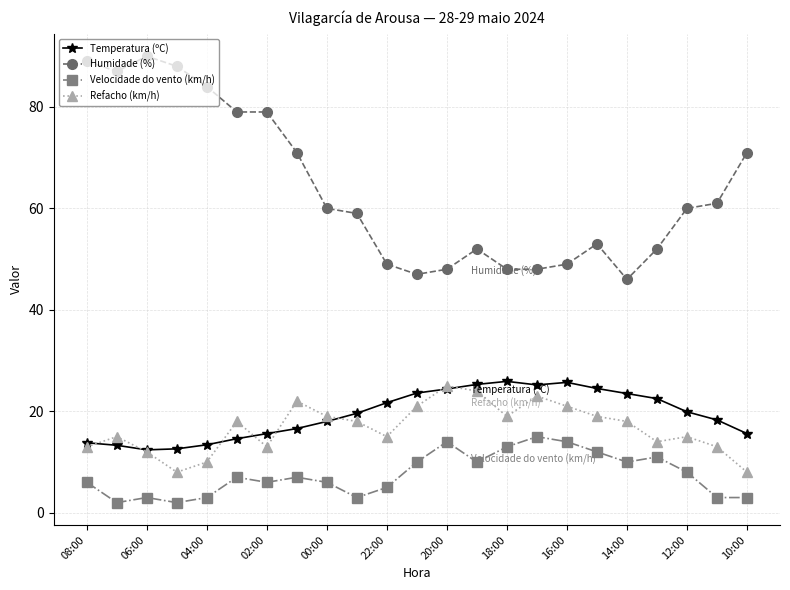

Which series has the largest total across all categories?

Humidade (%)